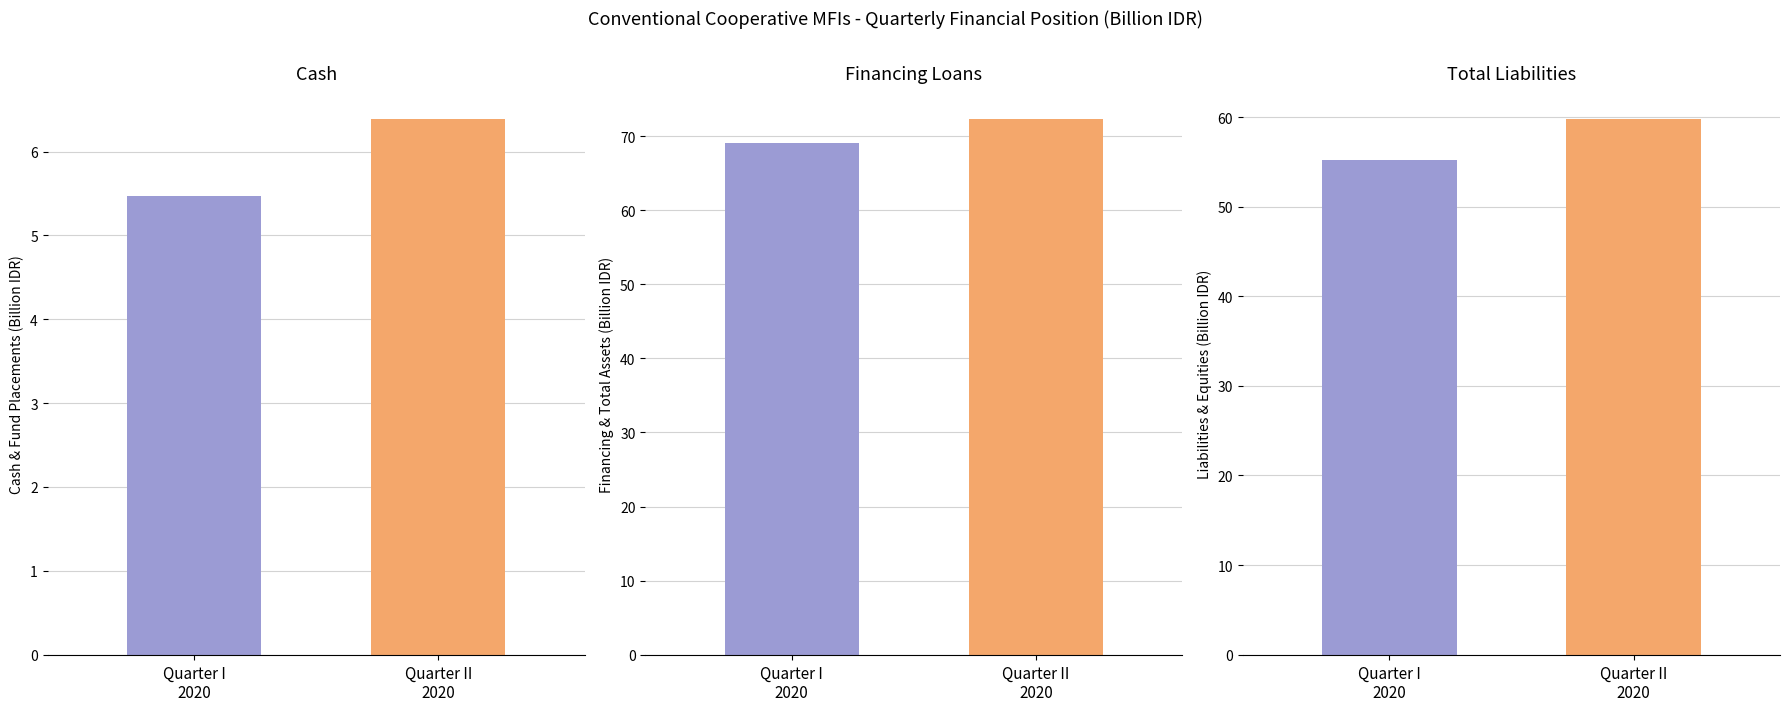

What is the total value across all series at Financing Loans?

141.3